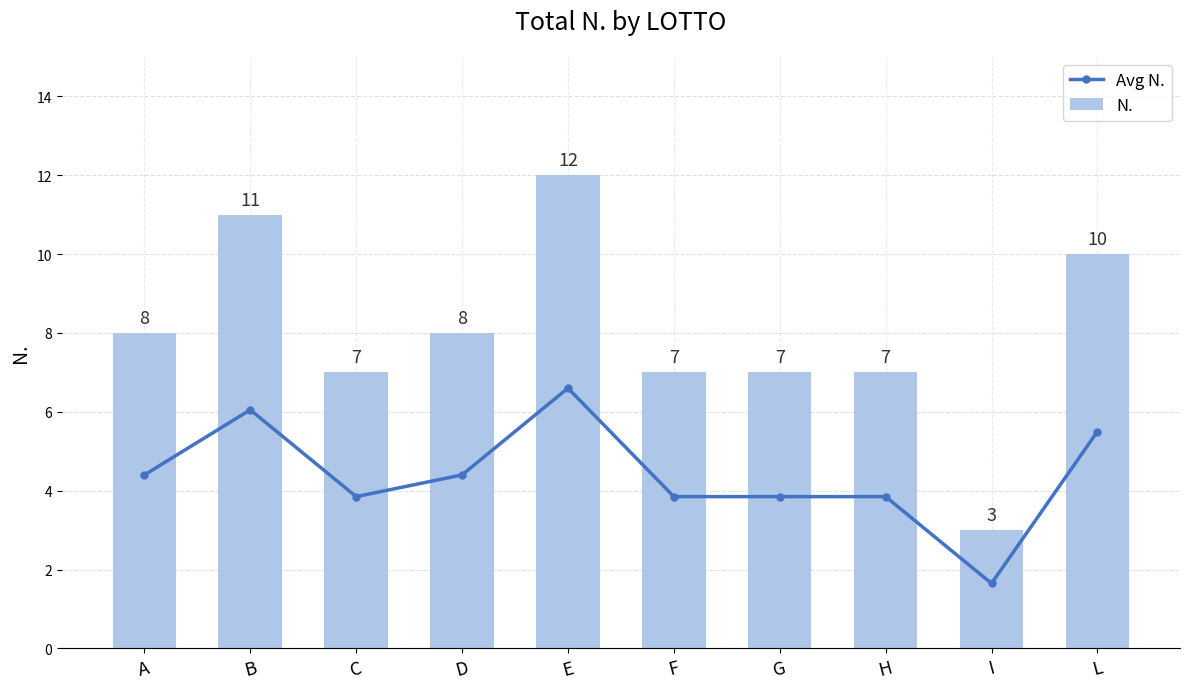

At how many categories does at least one series exceed 7?

5